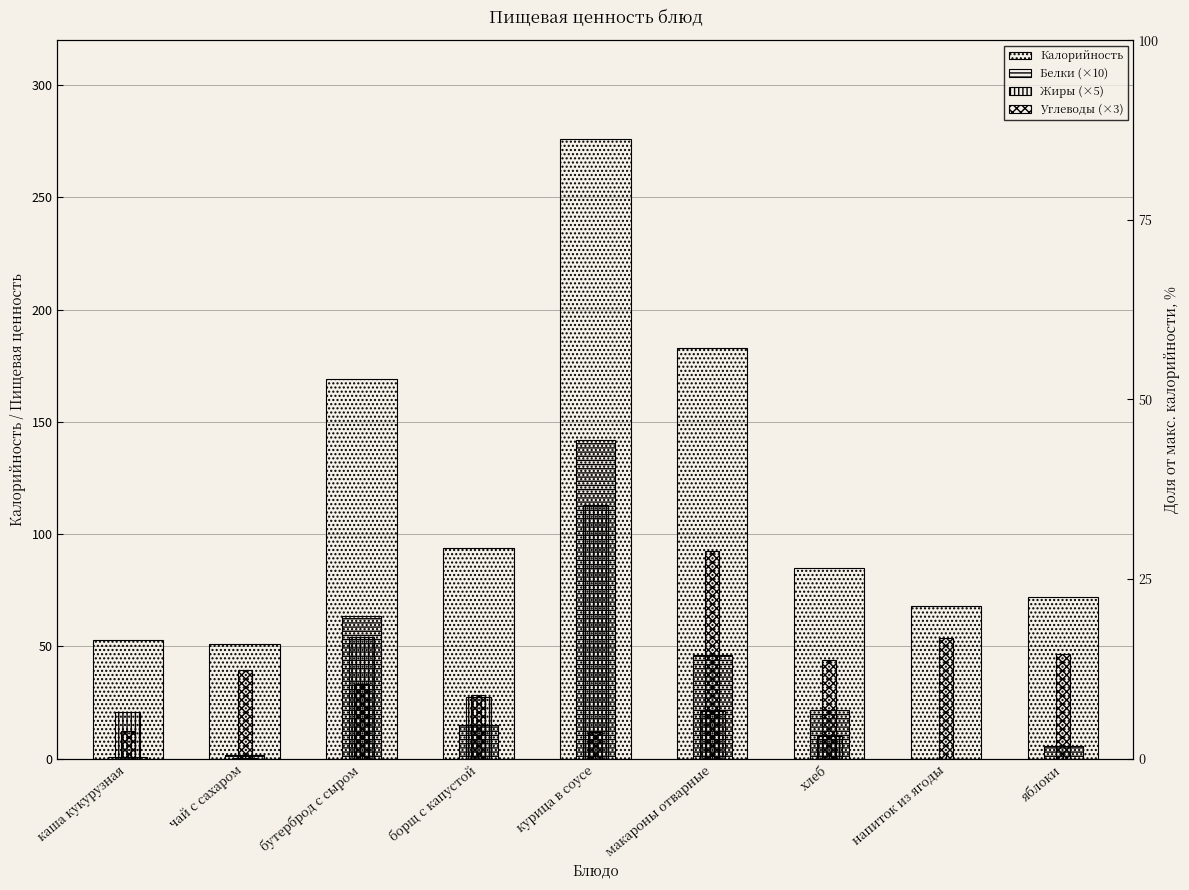

What is the greatest value displayed?

276.0